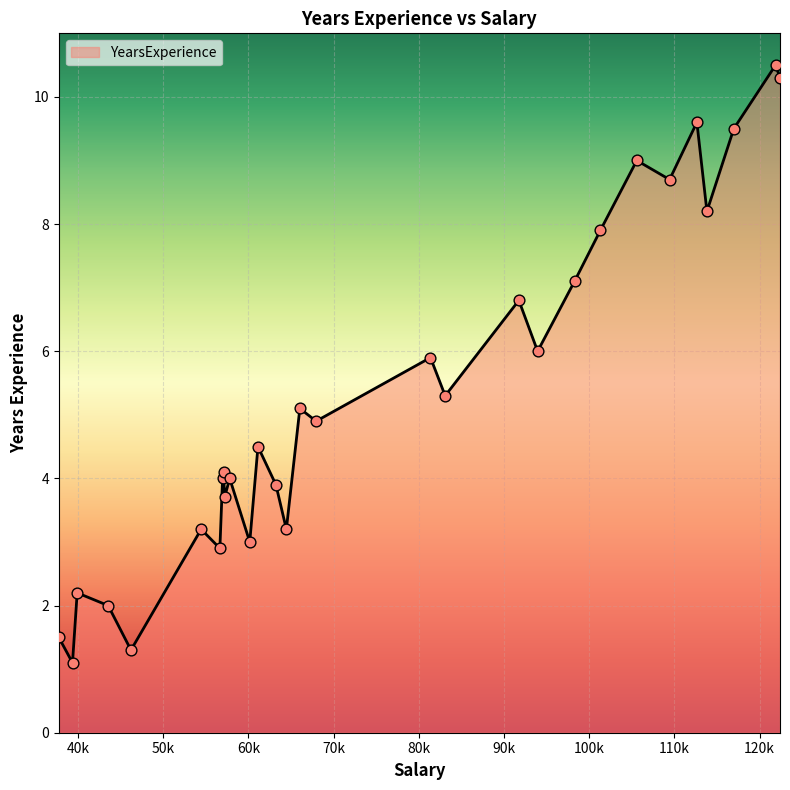

What is the smallest value displayed?

1.1